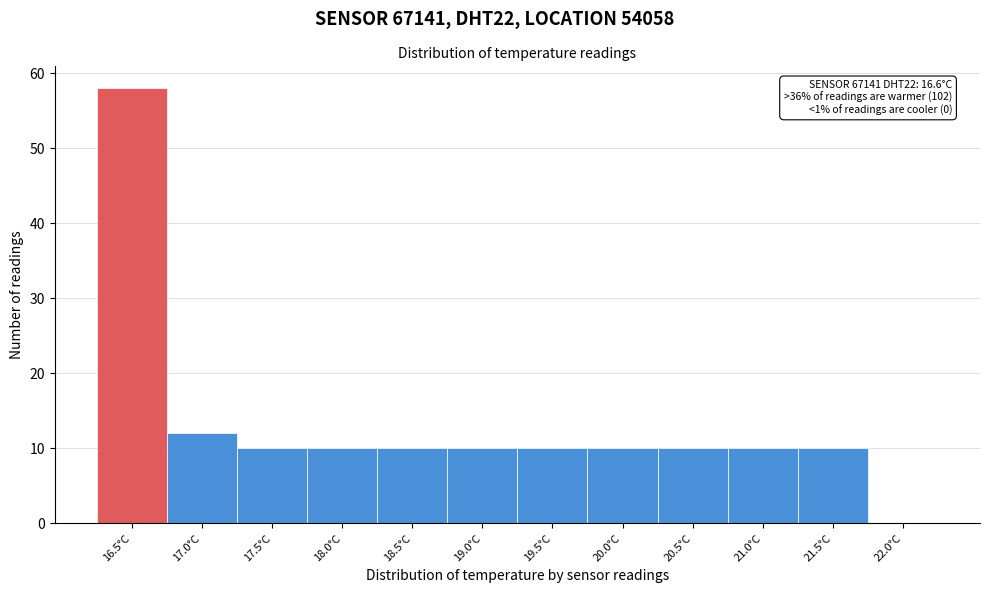

Over which range of the x-axis is the bar tallest?

16.25 to 16.75